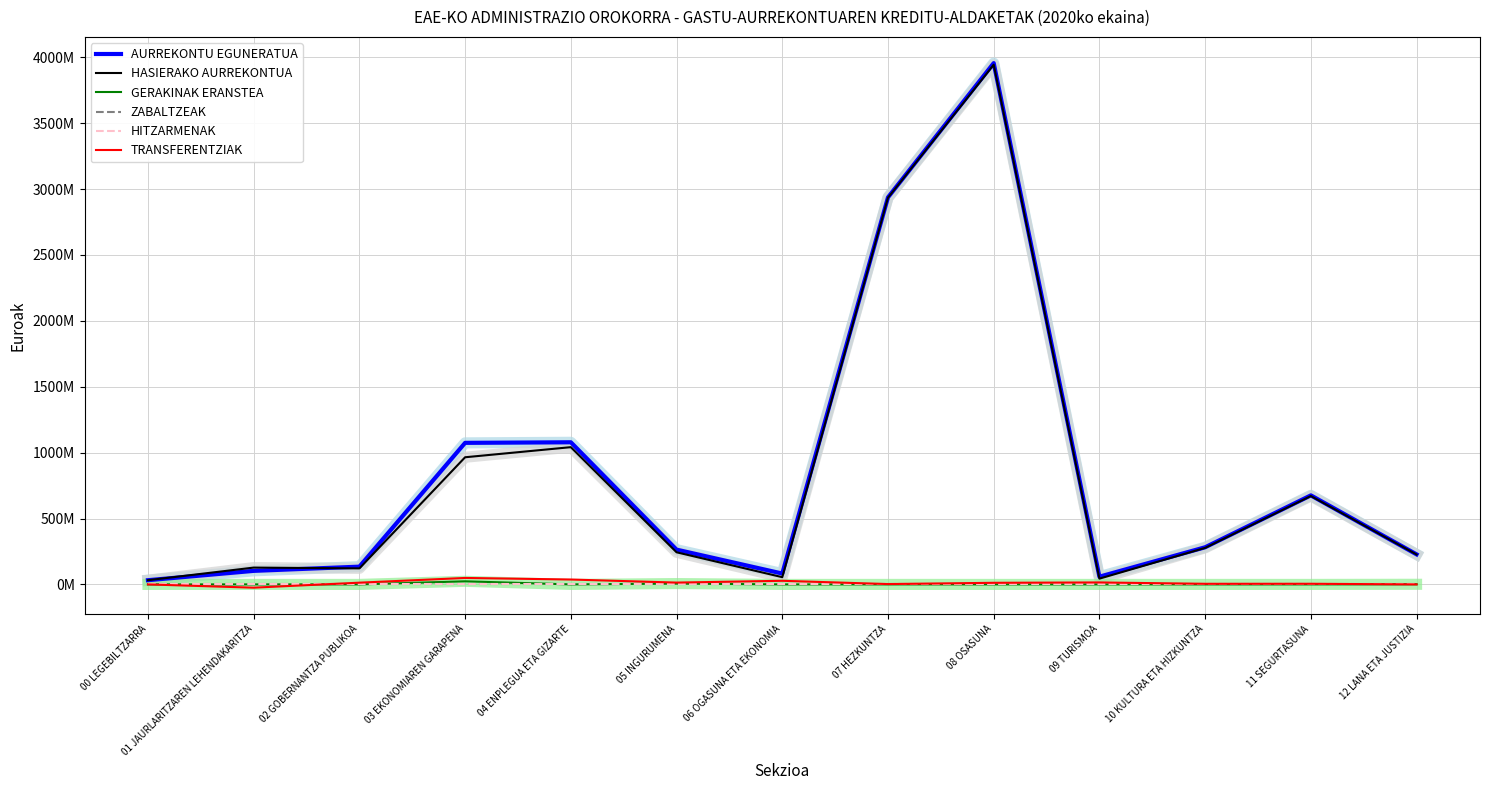

Which category has the highest value in the TRANSFERENTZIAK series?

03 EKONOMIAREN GARAPENA